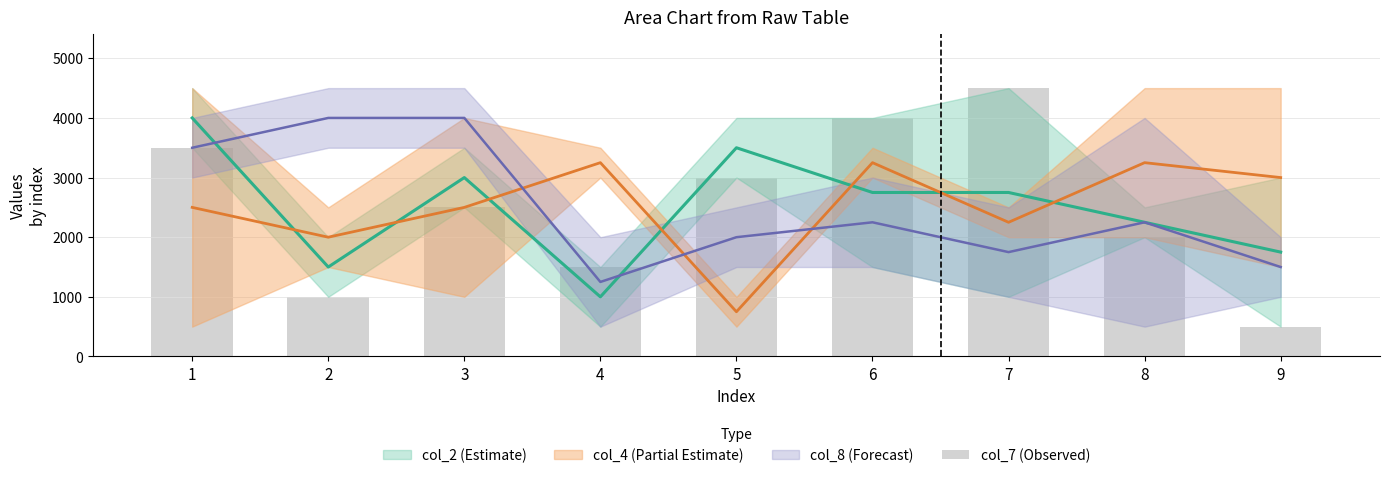

Does the chart contain any negative values?

No